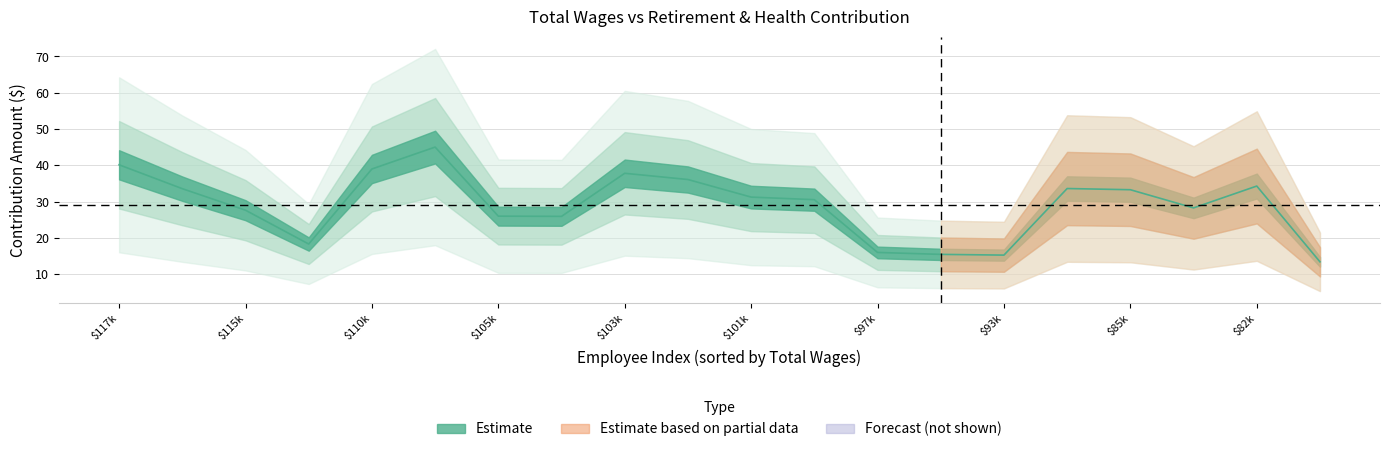

The chart shows a value of 26.0 at 7. True or false?

True